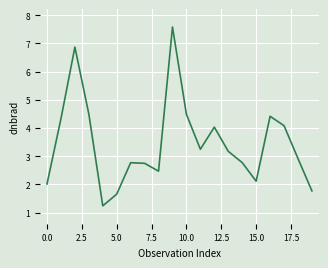

What is the minimum value shown in the chart?

1.2